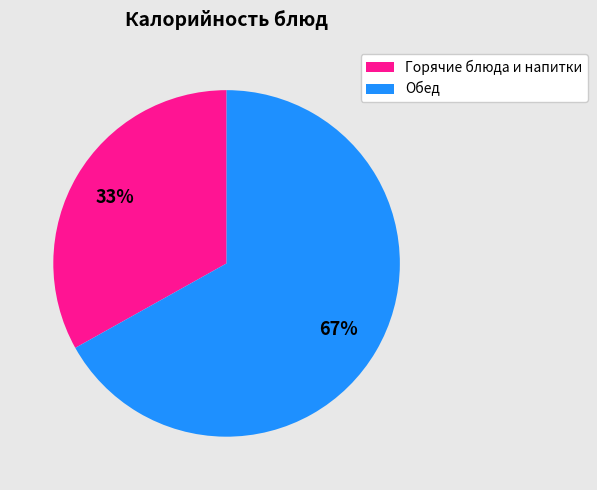

To the nearest percent, what is the difference between the largest and smallest slice percentages?

34%